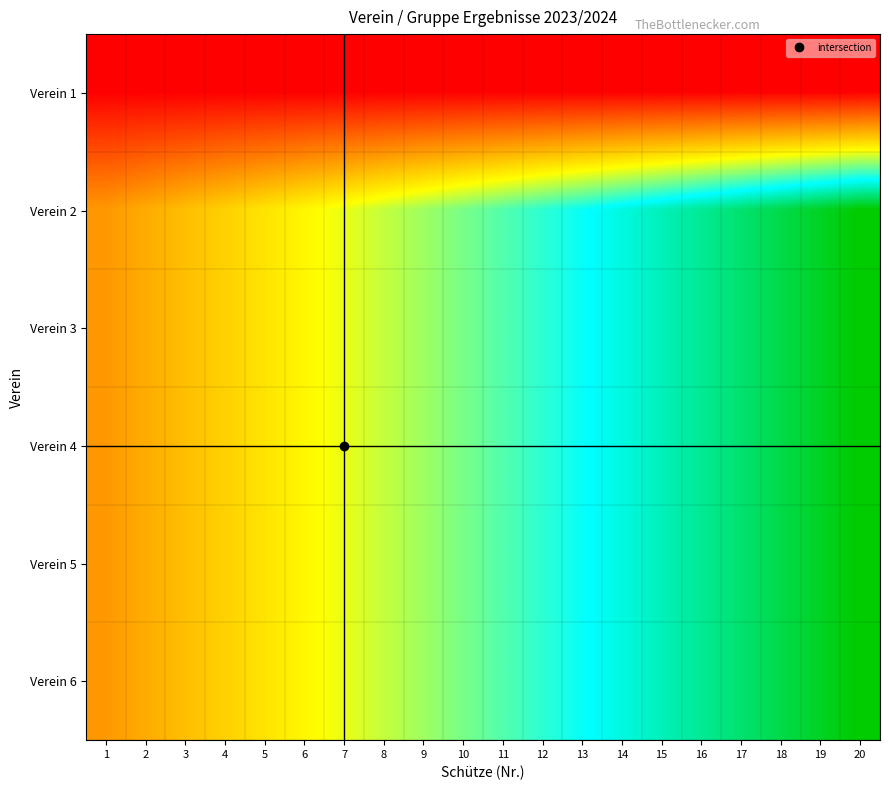

Reading left to right, list all the values displayed in this chart.

Verein 1: 1=0.0	2=0.0	3=0.0	4=0.0	5=0.0	6=0.0	7=0.0	8=0.0	9=0.0	10=0.0	11=0.0	12=0.0	13=0.0	14=0.0	15=0.0	16=0.0	17=0.0	18=0.0	19=0.0	20=0.0
Verein 2: 1=0.3	2=0.3	3=0.4	4=0.4	5=0.4	6=0.5	7=0.5	8=0.6	9=0.6	10=0.6	11=0.7	12=0.7	13=0.7	14=0.8	15=0.8	16=0.9	17=0.9	18=0.9	19=1.0	20=1.0
Verein 3: 1=0.3	2=0.3	3=0.4	4=0.4	5=0.4	6=0.5	7=0.5	8=0.6	9=0.6	10=0.6	11=0.7	12=0.7	13=0.7	14=0.8	15=0.8	16=0.9	17=0.9	18=0.9	19=1.0	20=1.0
Verein 4: 1=0.3	2=0.3	3=0.4	4=0.4	5=0.4	6=0.5	7=0.5	8=0.6	9=0.6	10=0.6	11=0.7	12=0.7	13=0.7	14=0.8	15=0.8	16=0.9	17=0.9	18=0.9	19=1.0	20=1.0
Verein 5: 1=0.3	2=0.3	3=0.4	4=0.4	5=0.4	6=0.5	7=0.5	8=0.6	9=0.6	10=0.6	11=0.7	12=0.7	13=0.7	14=0.8	15=0.8	16=0.9	17=0.9	18=0.9	19=1.0	20=1.0
Verein 6: 1=0.3	2=0.3	3=0.4	4=0.4	5=0.4	6=0.5	7=0.5	8=0.6	9=0.6	10=0.6	11=0.7	12=0.7	13=0.7	14=0.8	15=0.8	16=0.9	17=0.9	18=0.9	19=1.0	20=1.0